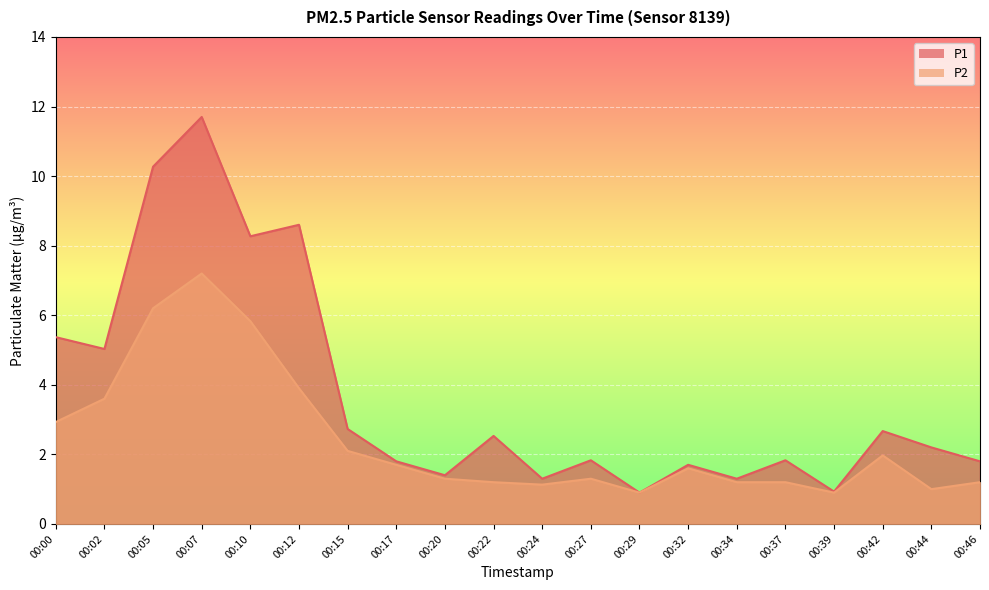

How many interior local valleys does the P1 series have?

7